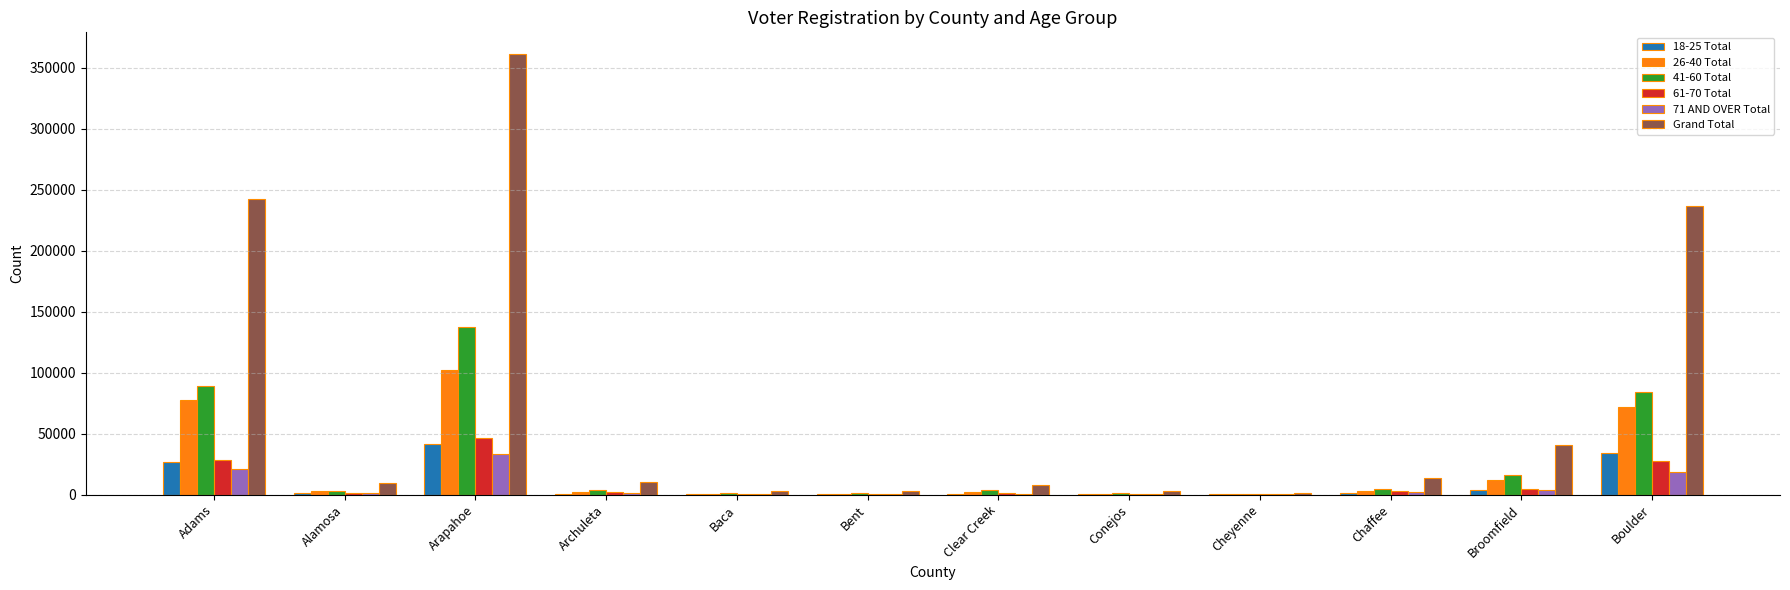

Are the bars horizontal?

No